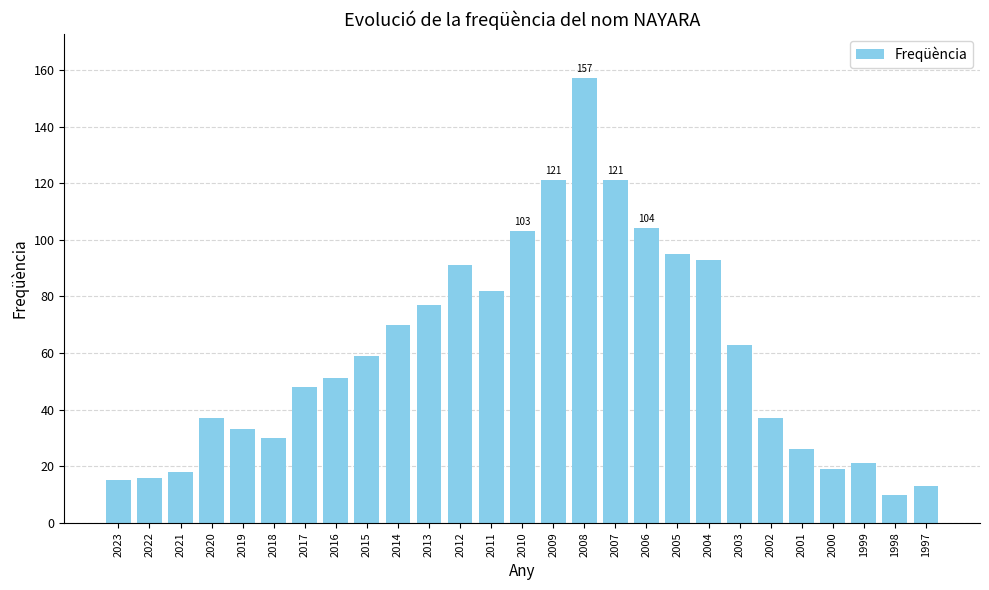

What is the value of the 21st bar from the left?

63